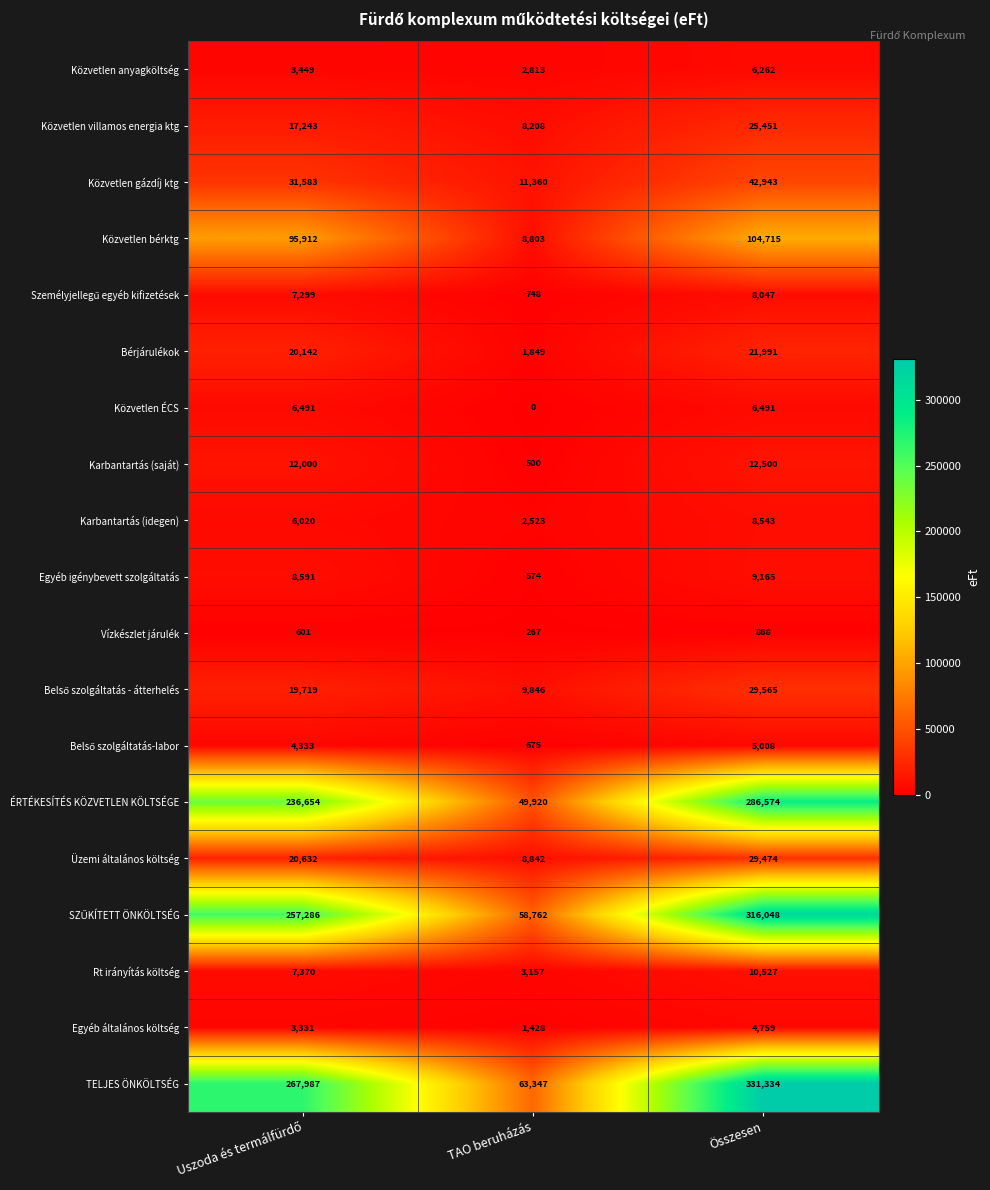

How many TELJES ÖNKÖLTSÉG values are between 63347 and 331334?

3